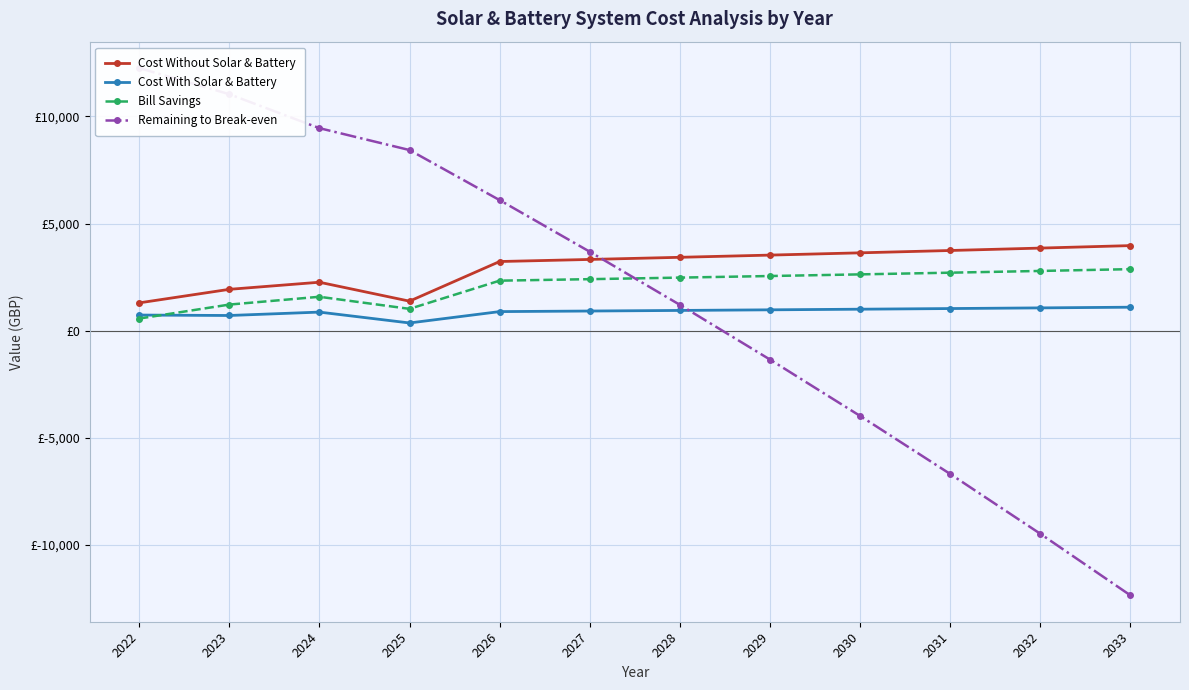

What is the sum of the Cost With Solar & Battery values at 2032 and 2026?

1959.5